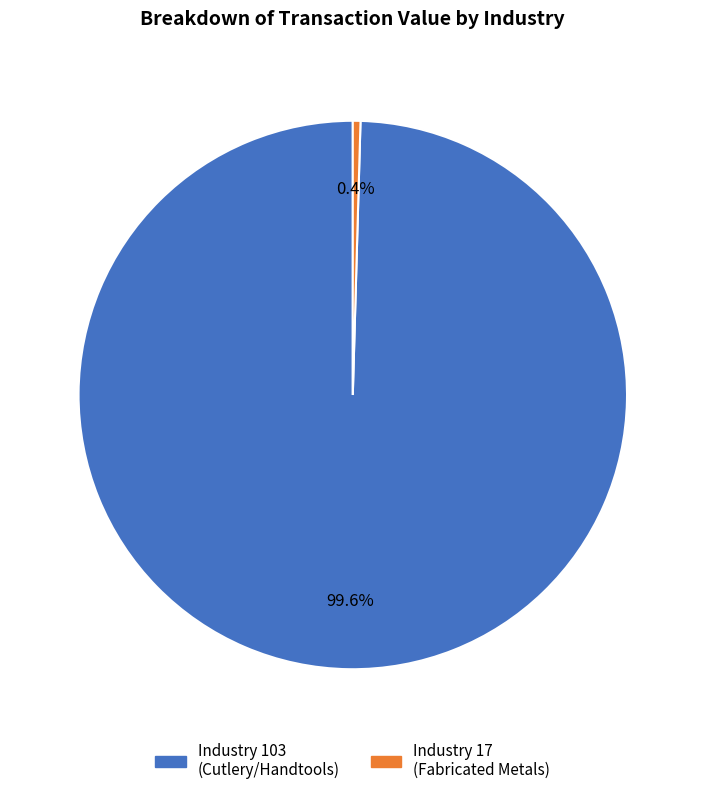

Is there any slice that represents more than half of the pie?

Yes